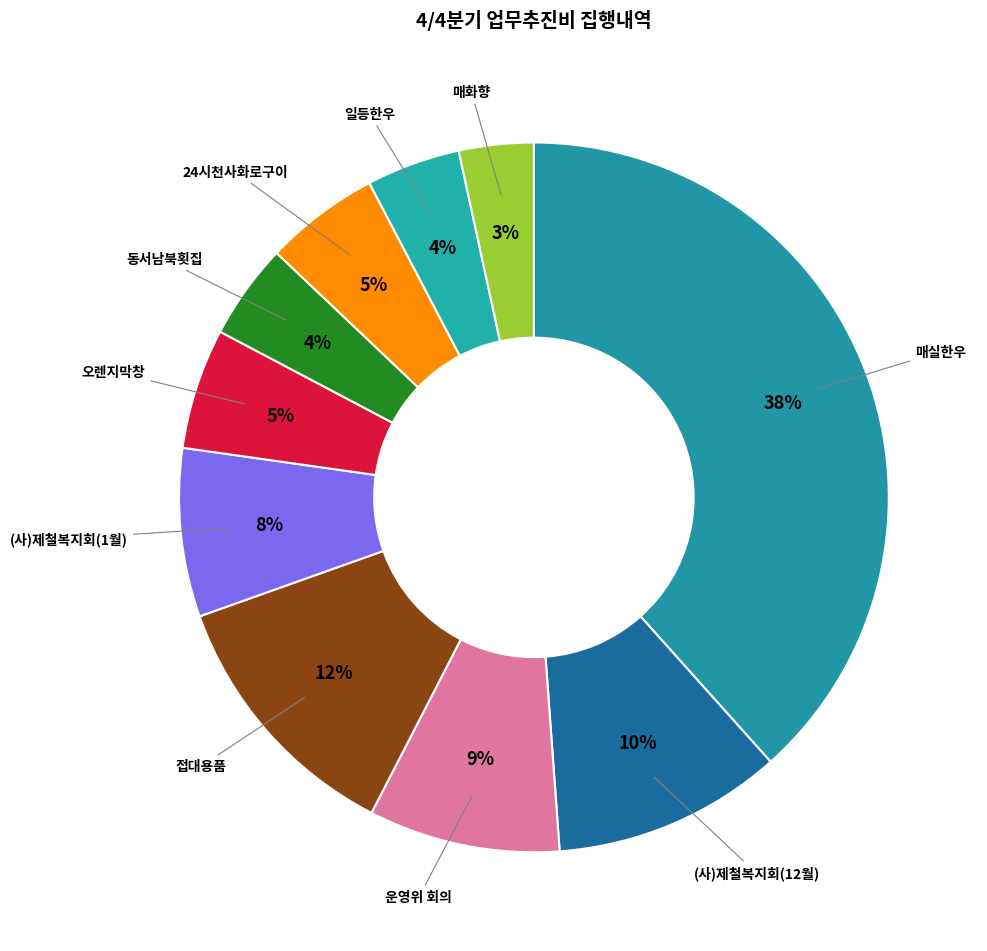

To the nearest percent, what is the combined percentage of 24시천사화로구이 and 접대용품?

17%